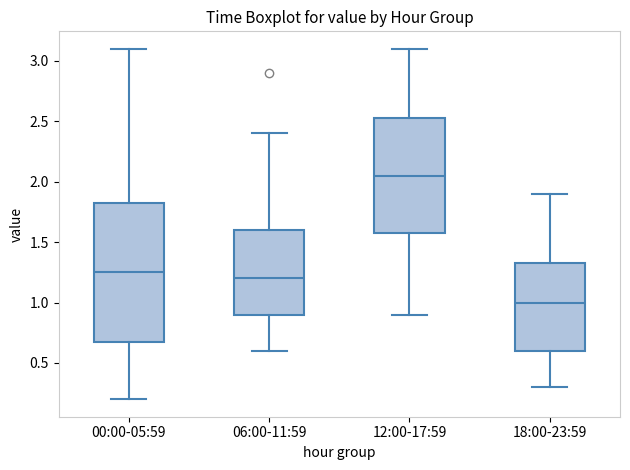

Where does the upper whisker of the box for 12:00-17:59 end on the y-axis? The values are not printed on the chart, so give them approximately, as read against the axis.

3.10